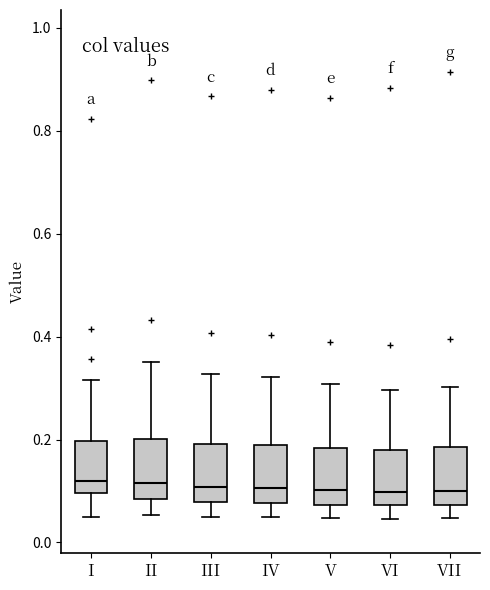

Reading left to right, read every box against the y-axis: the position of its median line, the range the box covers, and the ends of its whiskers. The values are not printed on the chart, so give them approximately, as read against the axis.

I: median 0.12, box 0.10 to 0.20, whiskers 0.04 to 0.32
II: median 0.12, box 0.08 to 0.20, whiskers 0.06 to 0.36
III: median 0.10, box 0.08 to 0.20, whiskers 0.04 to 0.32
IV: median 0.10, box 0.08 to 0.18, whiskers 0.04 to 0.32
V: median 0.10, box 0.08 to 0.18, whiskers 0.04 to 0.30
VI: median 0.10, box 0.08 to 0.18, whiskers 0.04 to 0.30
VII: median 0.10, box 0.08 to 0.18, whiskers 0.04 to 0.30